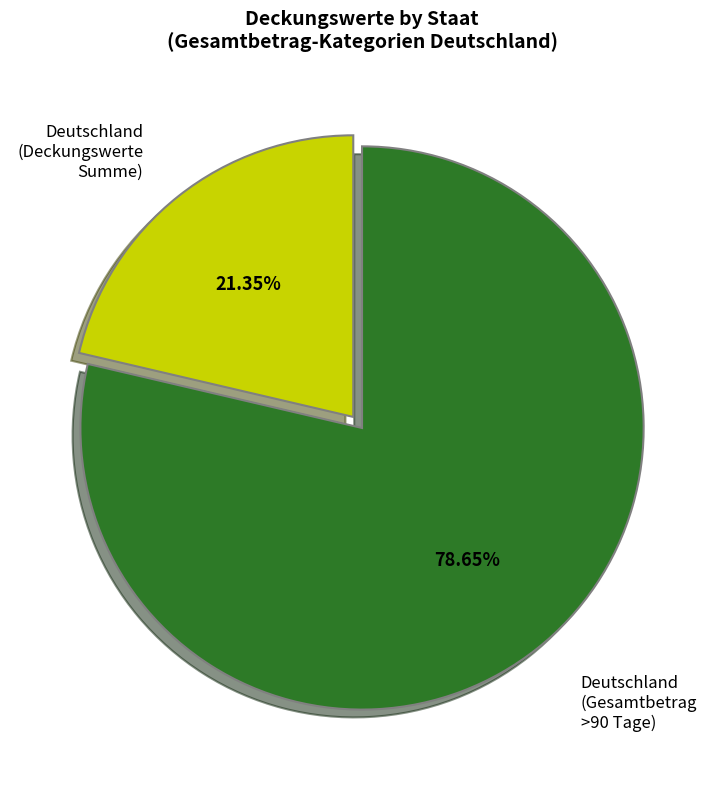

Does any single category account for the majority?

Yes